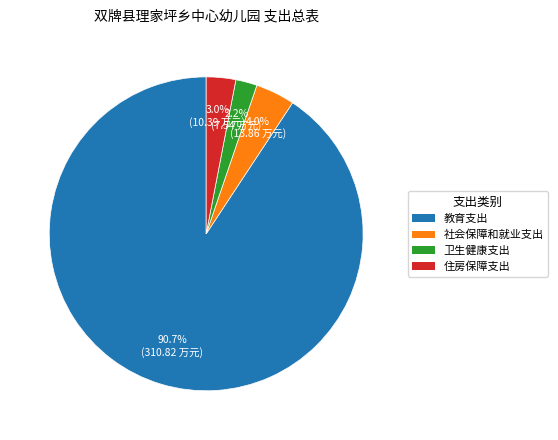

Between 卫生健康支出 and 教育支出, which is larger?

教育支出